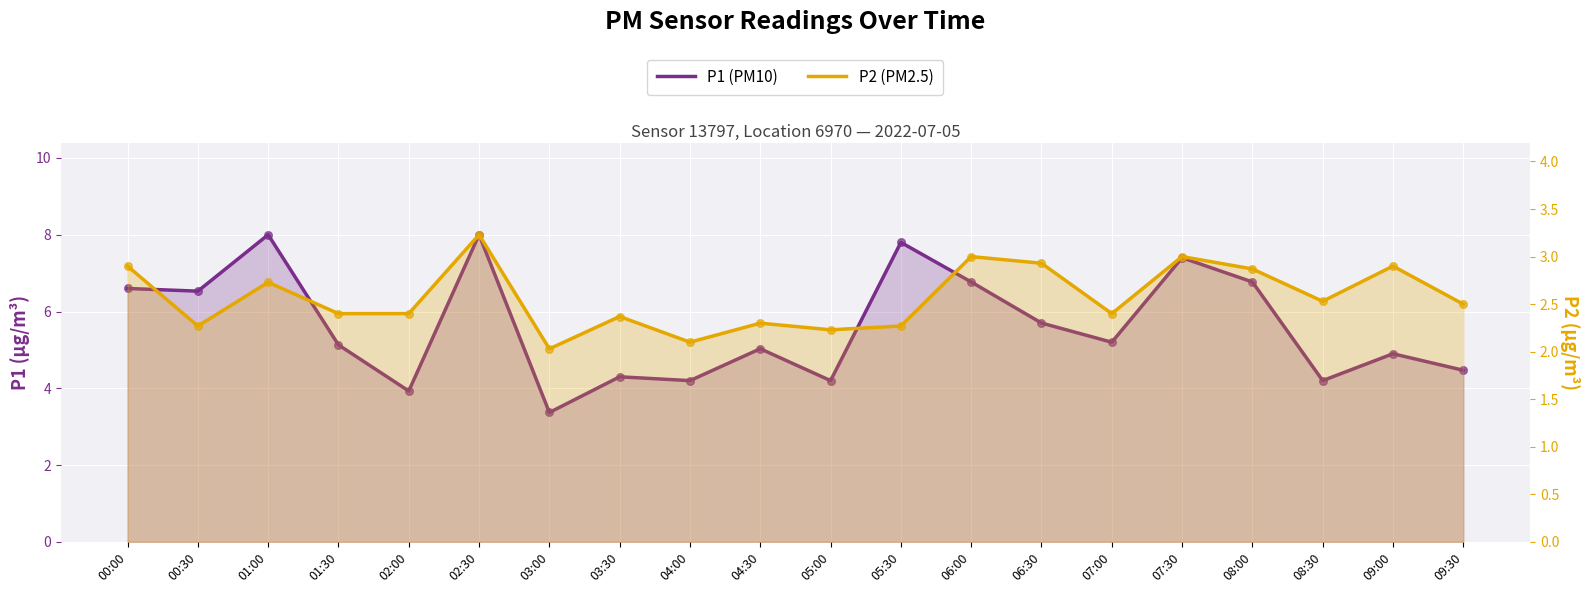

What is the total value across all series at 06:00?

9.8